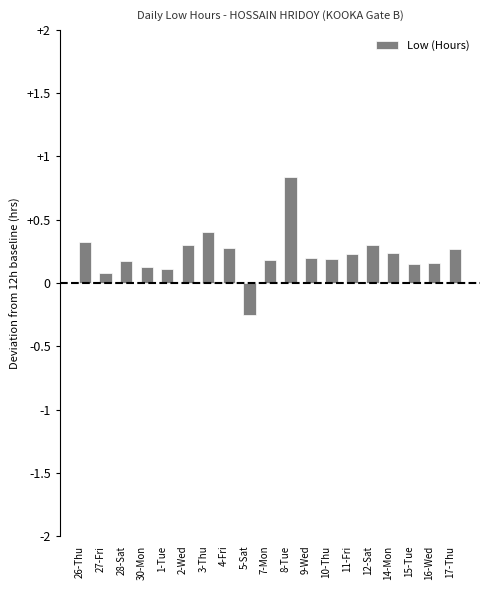

What is the greatest value displayed?

0.8